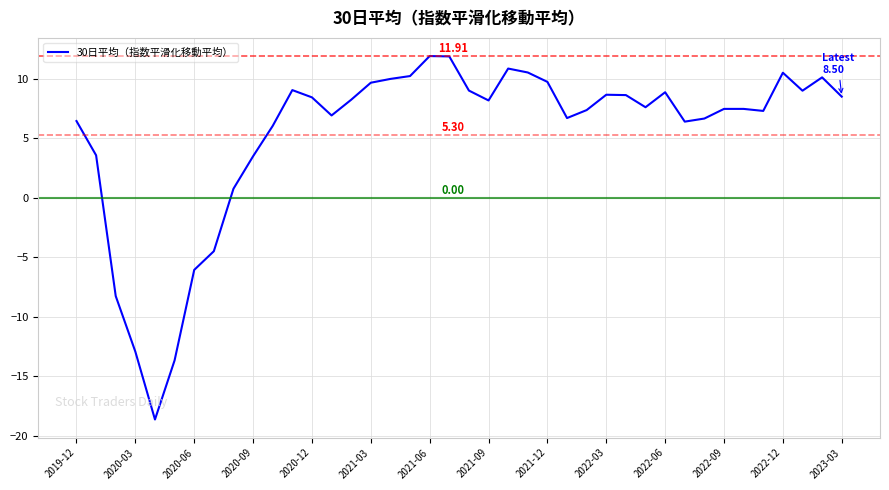

What is the difference between the maximum and minimum values?

30.5